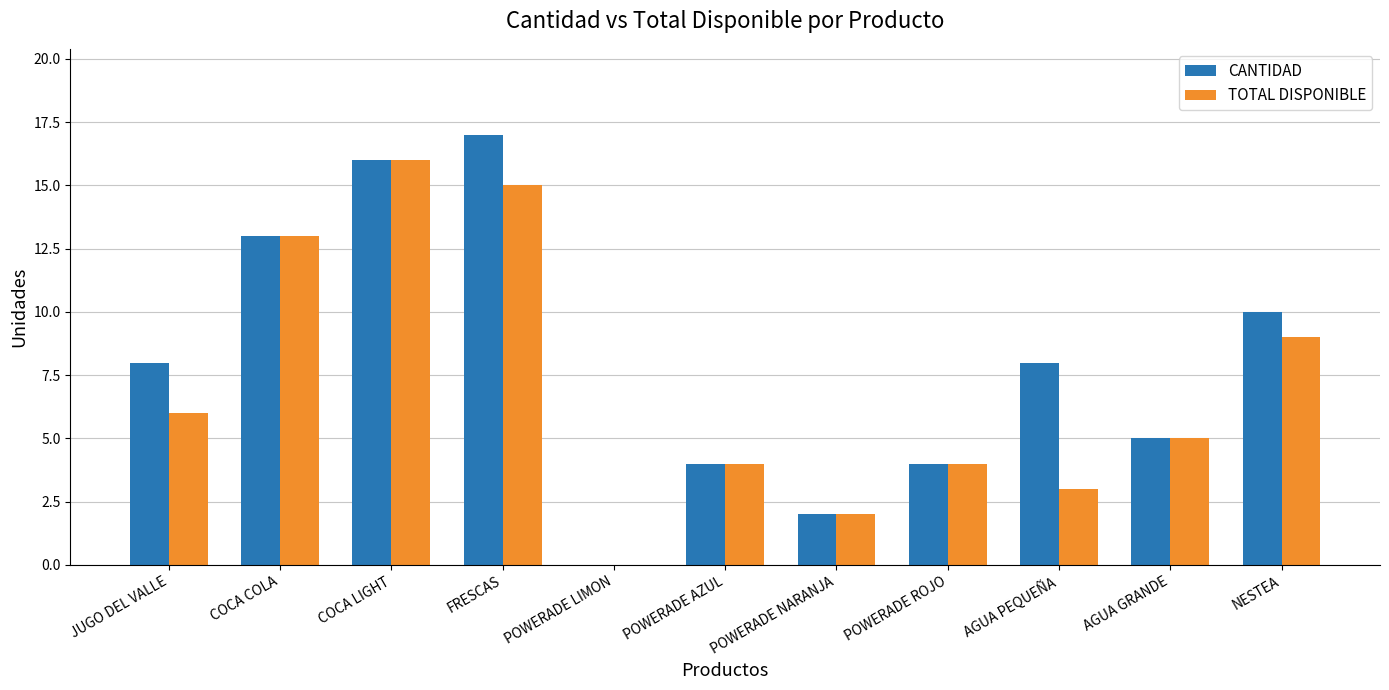

What is the total value across all series at COCA LIGHT?

32